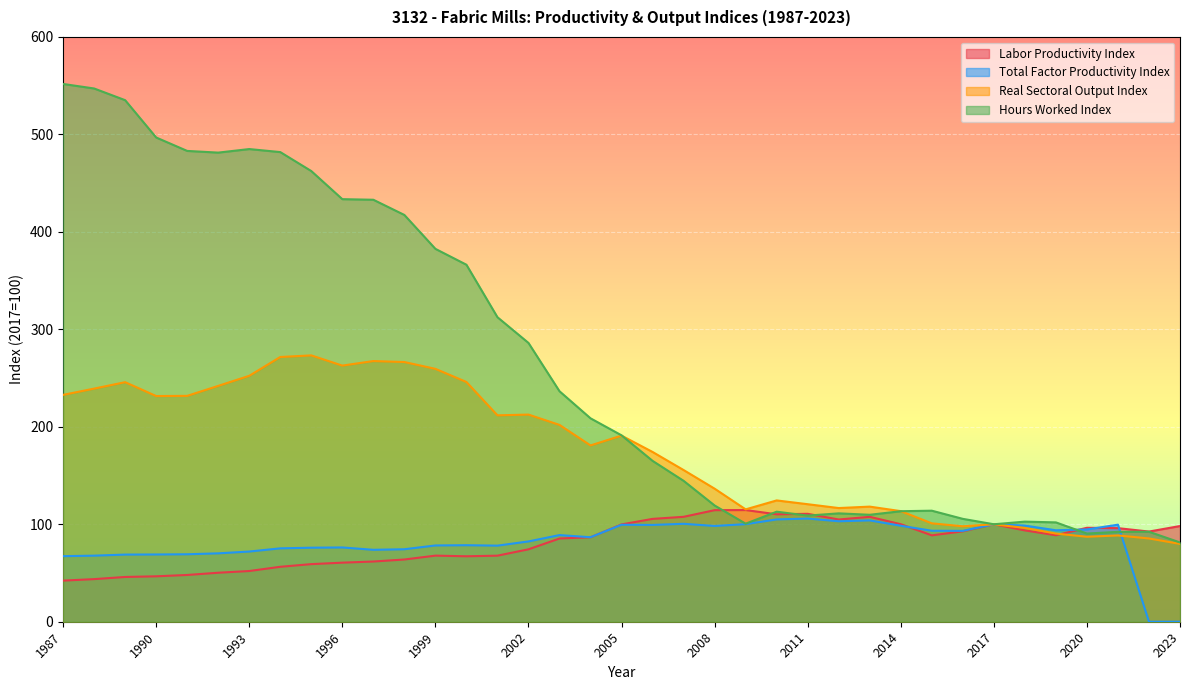

What is the sum of all Real Sectoral Output Index values?

6522.1